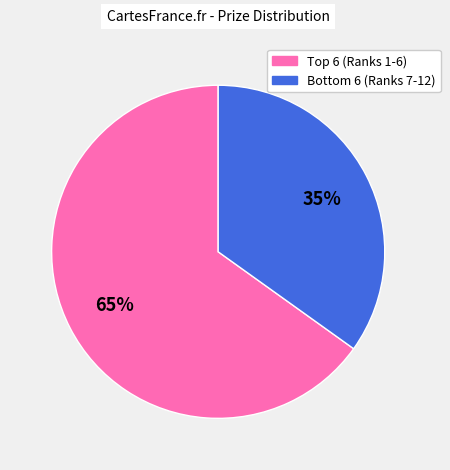

To the nearest percent, what is the average slice percentage?

50%